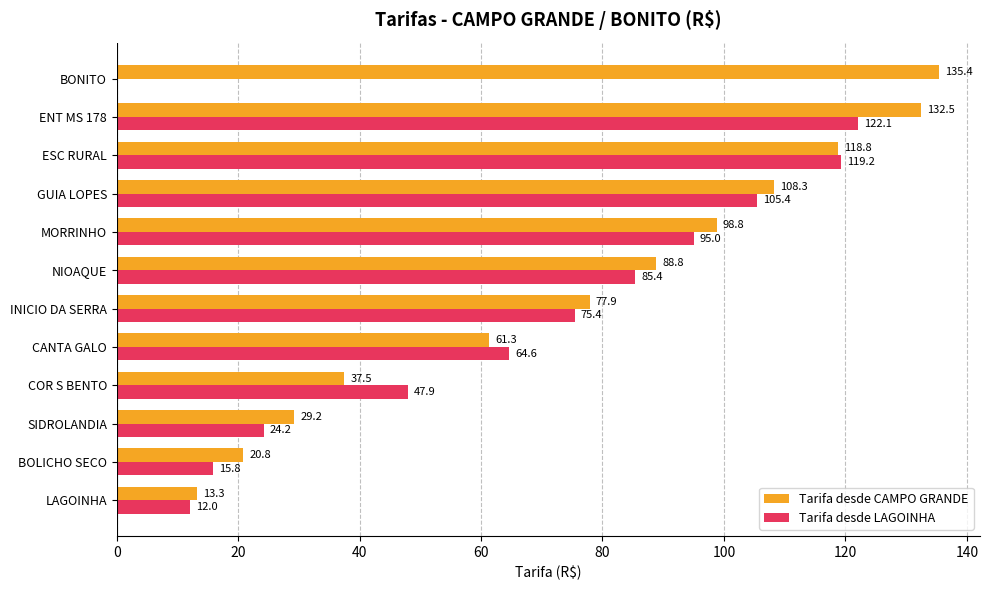

What is the greatest value displayed?

135.4